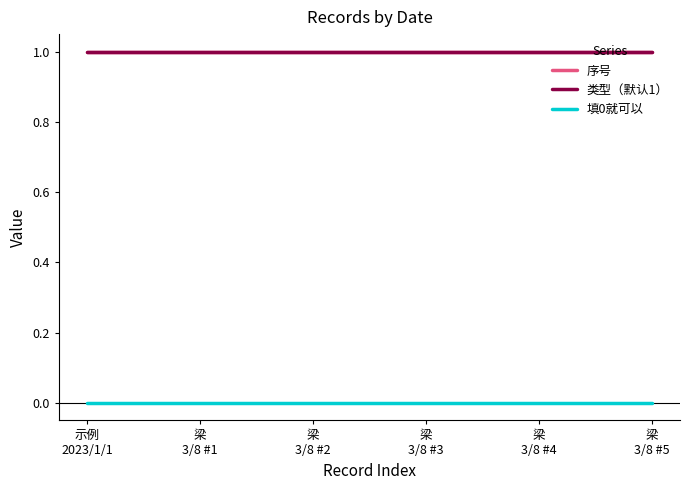

Does the chart have visible grid lines?

No